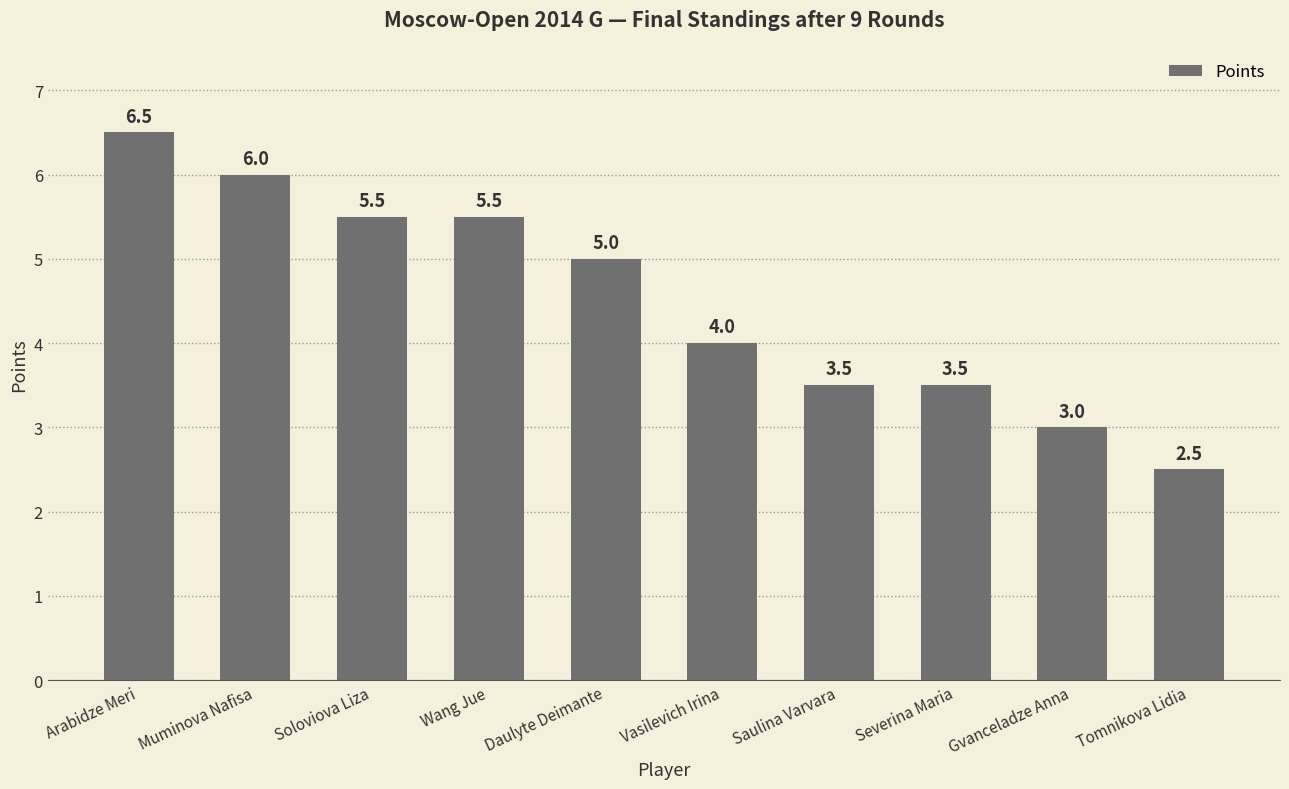

Are the bars horizontal?

No